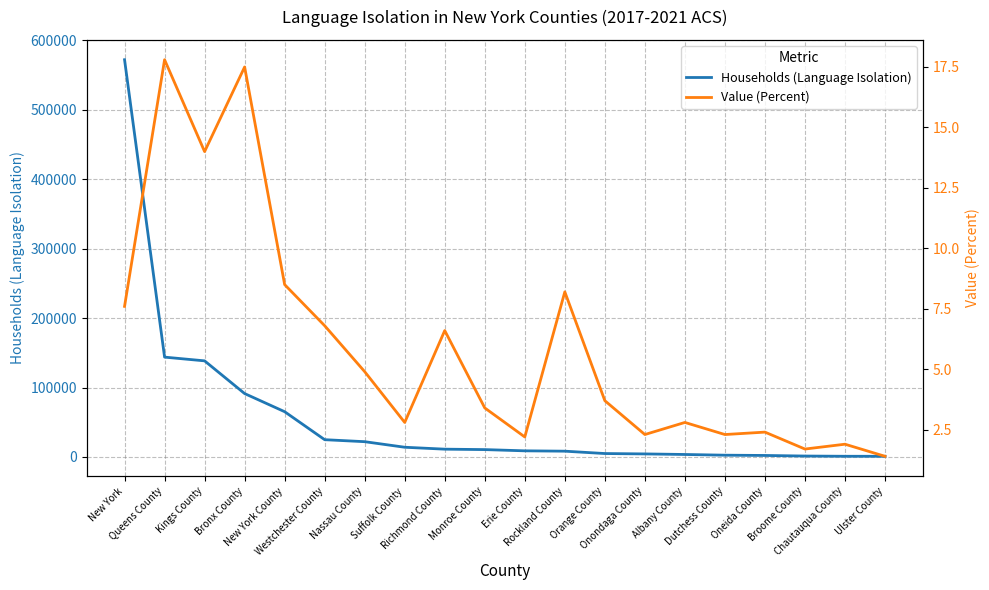

Reading left to right, what are all the values shown in this chart?

Households (Language Isolation): New York=571749.0	Queens County=143712.0	Kings County=138356.0	Bronx County=91266.0	New York County=65172.0	Westchester County=24893.0	Nassau County=22019.0	Suffolk County=14018.0	Richmond County=11253.0	Monroe County=10630.0	Erie County=8860.0	Rockland County=8356.0	Orange County=4955.0	Onondaga County=4413.0	Albany County=3603.0	Dutchess County=2584.0	Oneida County=2197.0	Broome County=1358.0	Chautauqua County=1030.0	Ulster County=989.0
Value (Percent): New York=7.6	Queens County=17.8	Kings County=14.0	Bronx County=17.5	New York County=8.5	Westchester County=6.8	Nassau County=4.9	Suffolk County=2.8	Richmond County=6.6	Monroe County=3.4	Erie County=2.2	Rockland County=8.2	Orange County=3.7	Onondaga County=2.3	Albany County=2.8	Dutchess County=2.3	Oneida County=2.4	Broome County=1.7	Chautauqua County=1.9	Ulster County=1.4